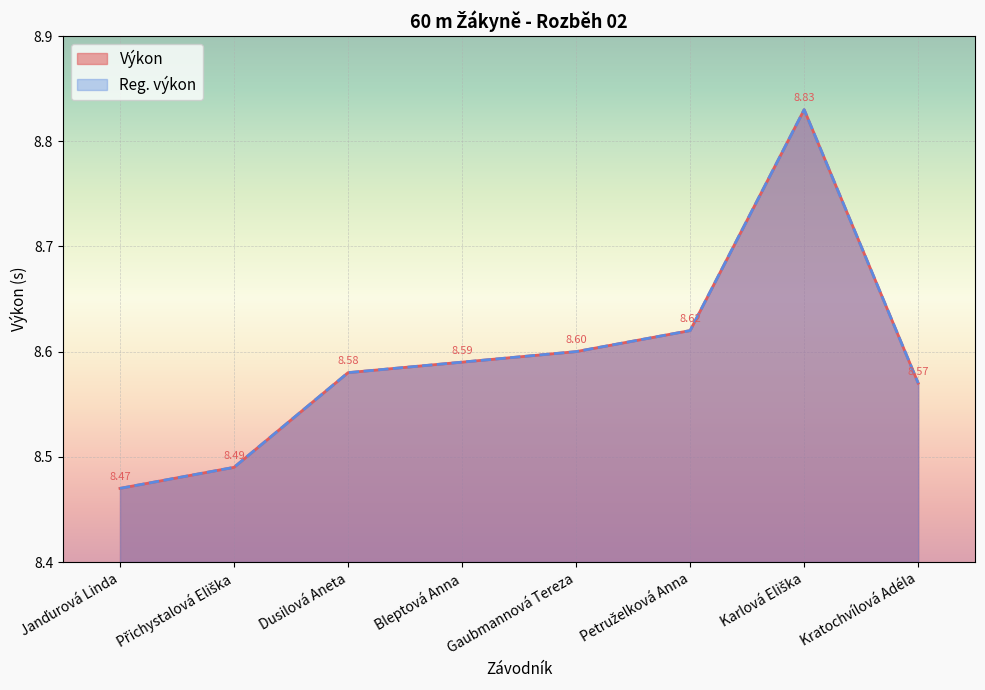

What is the difference between the maximum and minimum values in the Výkon series?

0.4